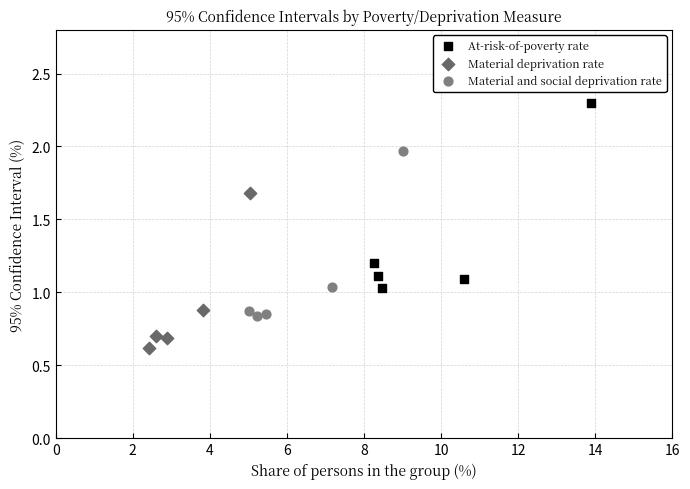

Which series contains the lowest Y value?

Material deprivation rate